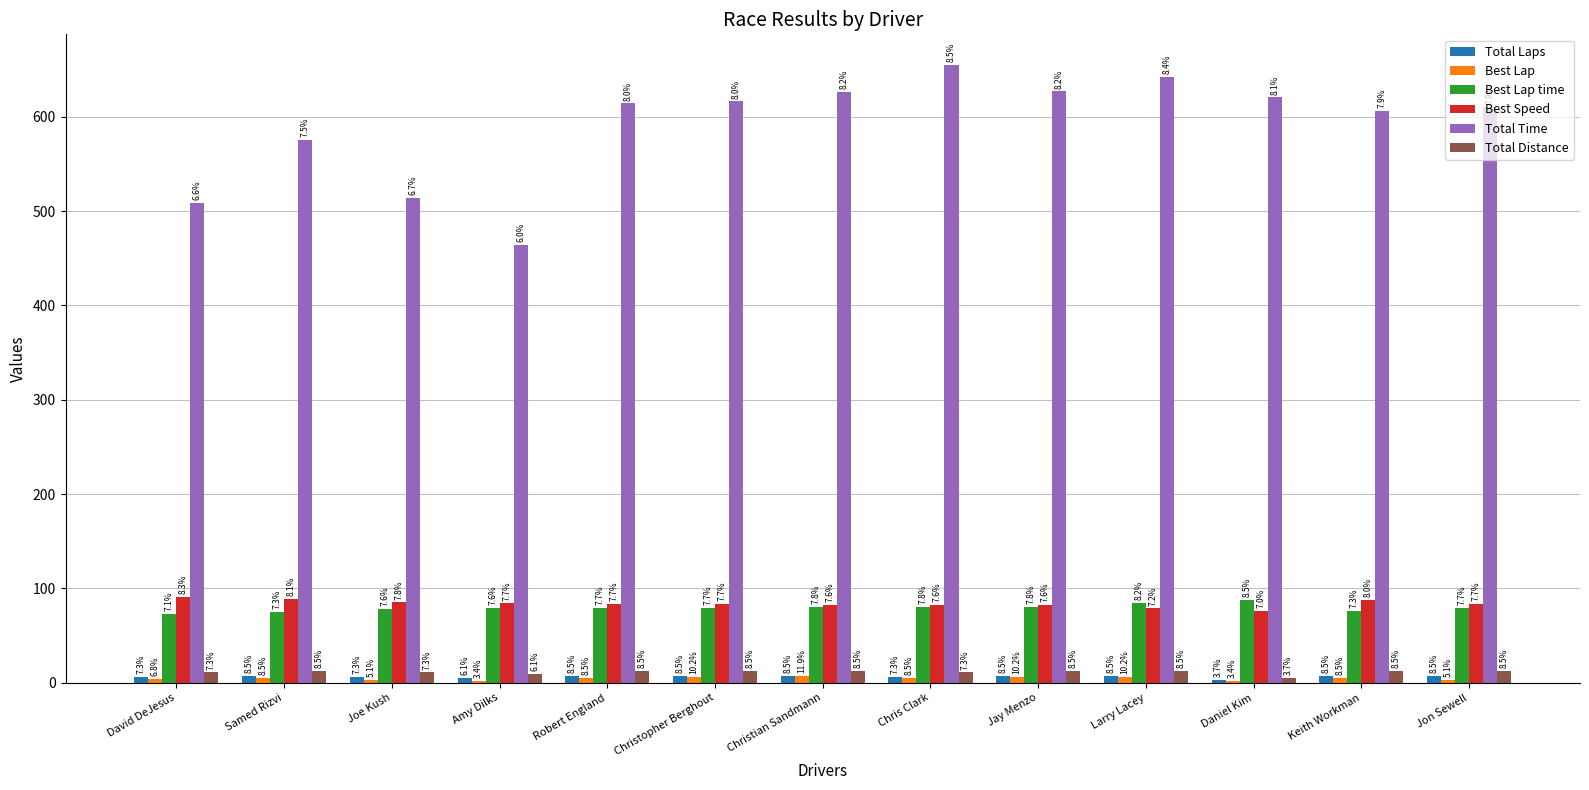

Reading left to right, what are all the values shown in this chart?

Total Laps: David DeJesus=6.0	Samed Rizvi=7.0	Joe Kush=6.0	Amy Dilks=5.0	Robert England=7.0	Christopher Berghout=7.0	Christian Sandmann=7.0	Chris Clark=6.0	Jay Menzo=7.0	Larry Lacey=7.0	Daniel Kim=3.0	Keith Workman=7.0	Jon Sewell=7.0
Best Lap: David DeJesus=4.0	Samed Rizvi=5.0	Joe Kush=3.0	Amy Dilks=2.0	Robert England=5.0	Christopher Berghout=6.0	Christian Sandmann=7.0	Chris Clark=5.0	Jay Menzo=6.0	Larry Lacey=6.0	Daniel Kim=2.0	Keith Workman=5.0	Jon Sewell=3.0
Best Lap time: David DeJesus=73.4	Samed Rizvi=75.2	Joe Kush=78.1	Amy Dilks=79.1	Robert England=79.5	Christopher Berghout=79.7	Christian Sandmann=80.5	Chris Clark=80.6	Jay Menzo=80.8	Larry Lacey=84.4	Daniel Kim=87.7	Keith Workman=75.9	Jon Sewell=79.3
Best Speed: David DeJesus=90.7	Samed Rizvi=88.6	Joe Kush=85.3	Amy Dilks=84.2	Robert England=83.8	Christopher Berghout=83.6	Christian Sandmann=82.7	Chris Clark=82.6	Jay Menzo=82.4	Larry Lacey=78.9	Daniel Kim=75.9	Keith Workman=87.8	Jon Sewell=84.0
Total Time: David DeJesus=508.5	Samed Rizvi=575.5	Joe Kush=513.7	Amy Dilks=464.2	Robert England=614.0	Christopher Berghout=616.2	Christian Sandmann=626.0	Chris Clark=654.5	Jay Menzo=626.7	Larry Lacey=641.8	Daniel Kim=620.4	Keith Workman=606.2	Jon Sewell=610.1
Total Distance: David DeJesus=11.1	Samed Rizvi=12.9	Joe Kush=11.1	Amy Dilks=9.2	Robert England=12.9	Christopher Berghout=12.9	Christian Sandmann=12.9	Chris Clark=11.1	Jay Menzo=12.9	Larry Lacey=12.9	Daniel Kim=5.5	Keith Workman=12.9	Jon Sewell=12.9